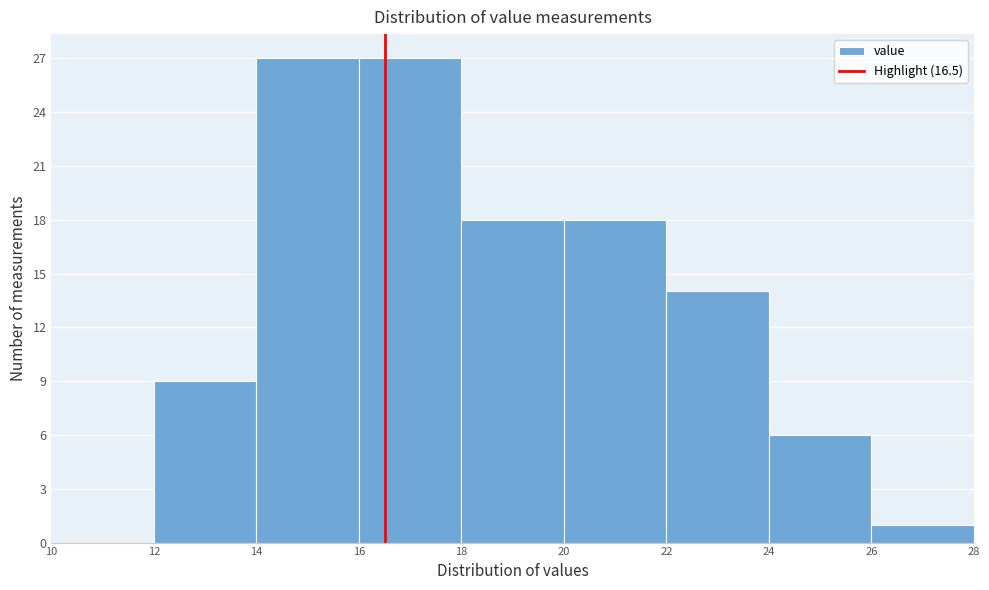

Reading left to right, list every bar in this chart as the range it spans on the x-axis followed by its height. The values are not printed on the chart, so give them approximately, as read against the axis.

10 to 12: 0
12 to 14: 9
14 to 16: 27
16 to 18: 27
18 to 20: 18
20 to 22: 18
22 to 24: 14
24 to 26: 6
26 to 28: 1